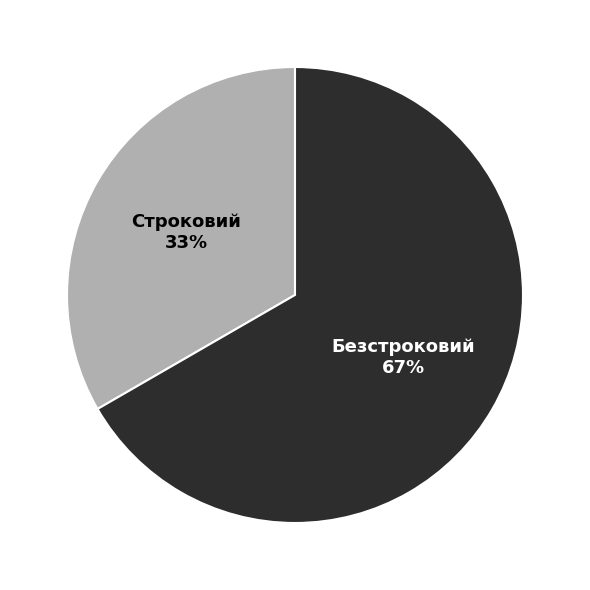

To the nearest percent, what percentage of the pie is Строковий?

33%